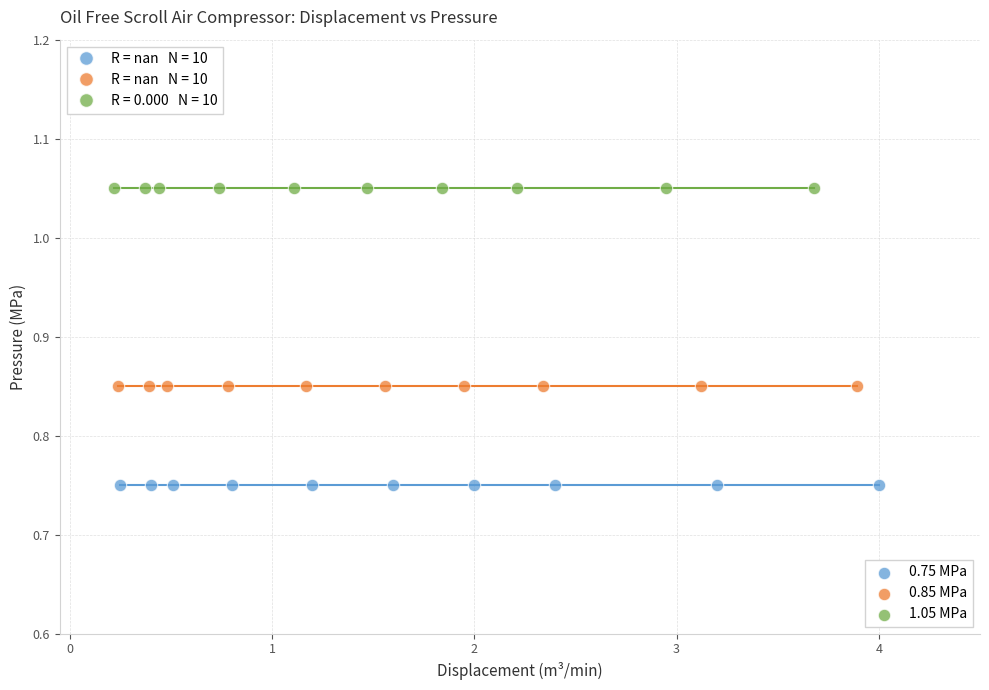

Which series reaches the maximum Y coordinate?

1.05 MPa